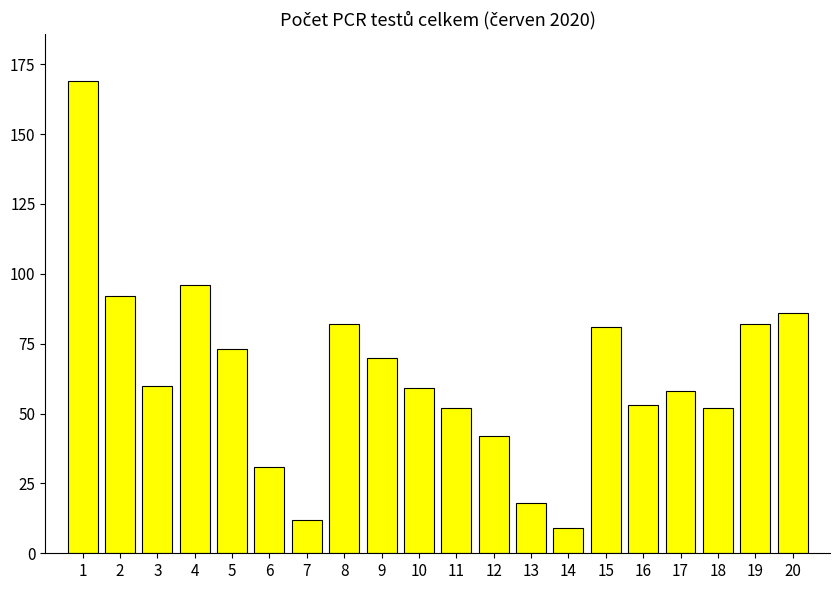

What is the sum of the values at 7 and 4?

108